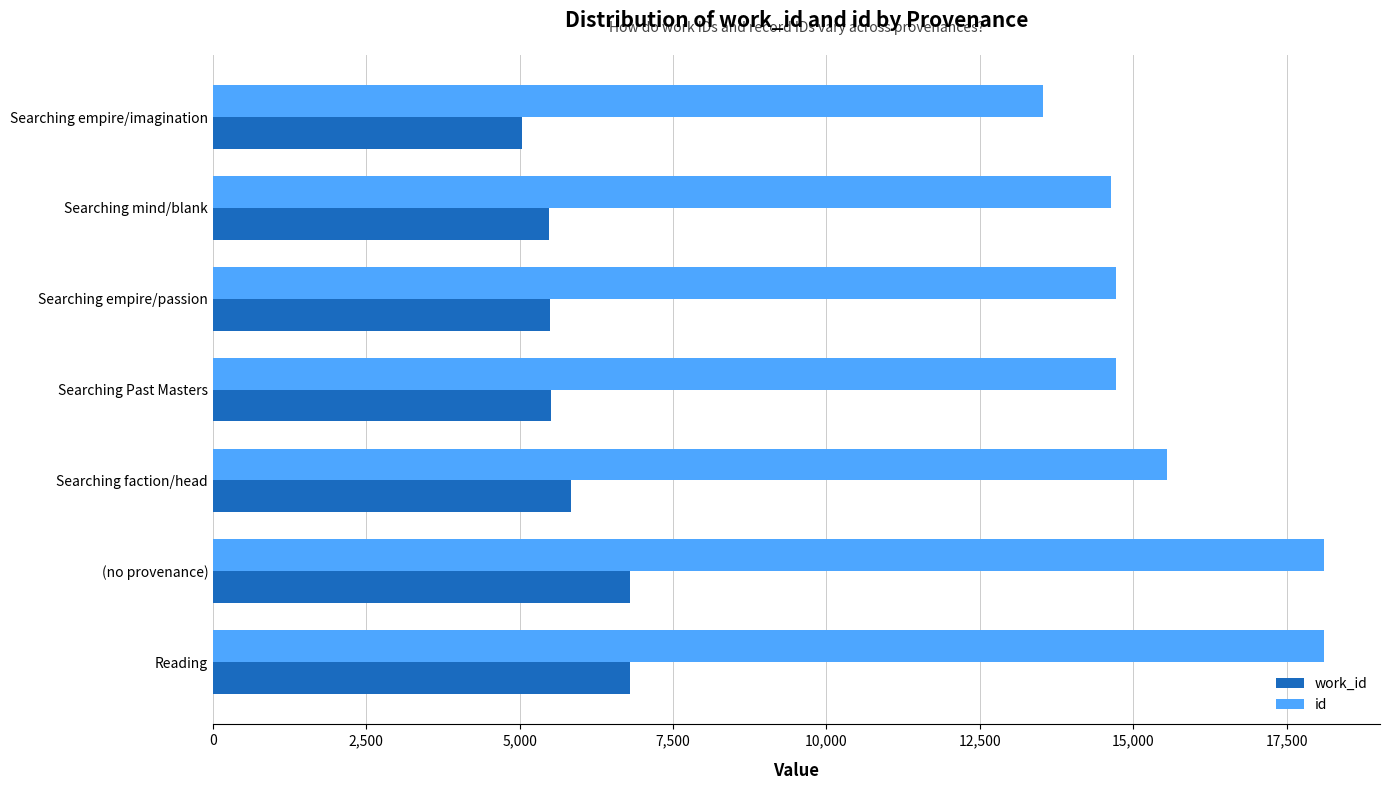

At Reading, list the series in order from largest to smallest.

id, work_id